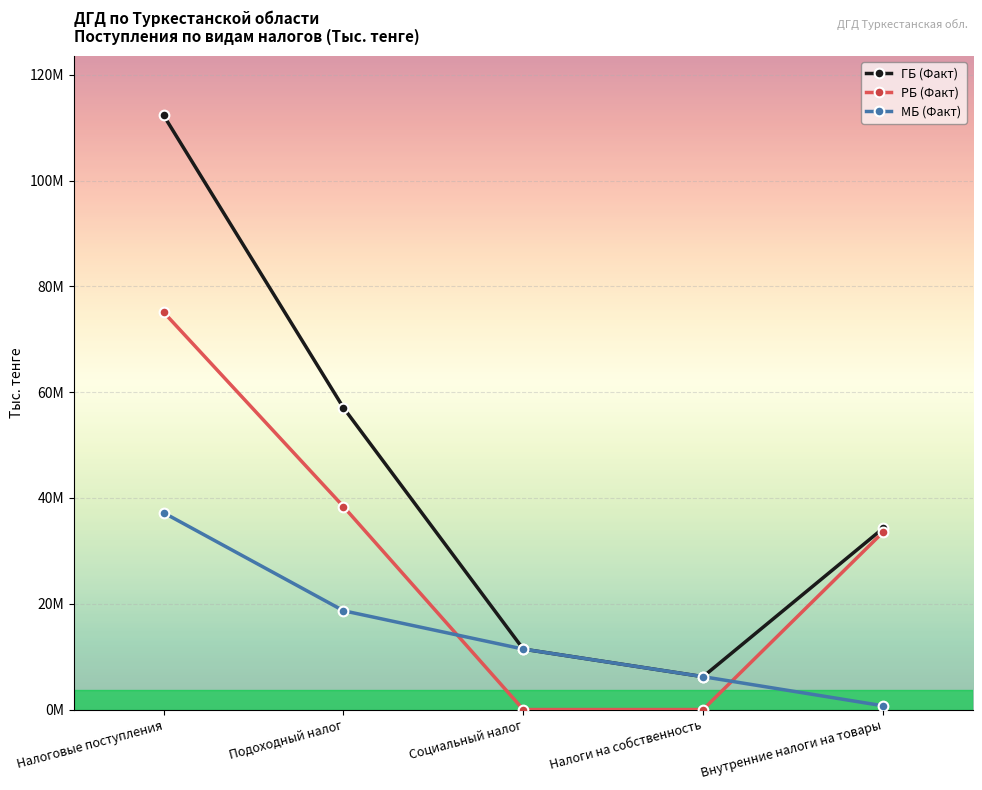

Where is the first local minimum for ГБ (Факт)?

Налоги на собственность